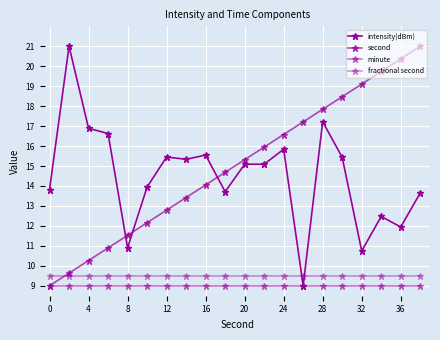

How many values in the second series exceed 15?

10